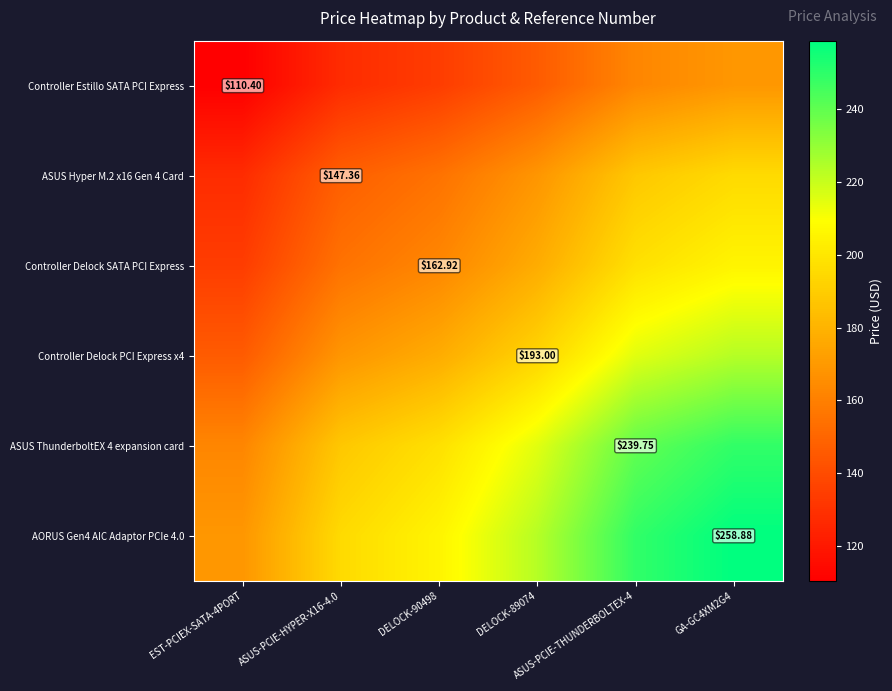

What is the average value of the Controller Delock SATA PCI Express series?

172.1